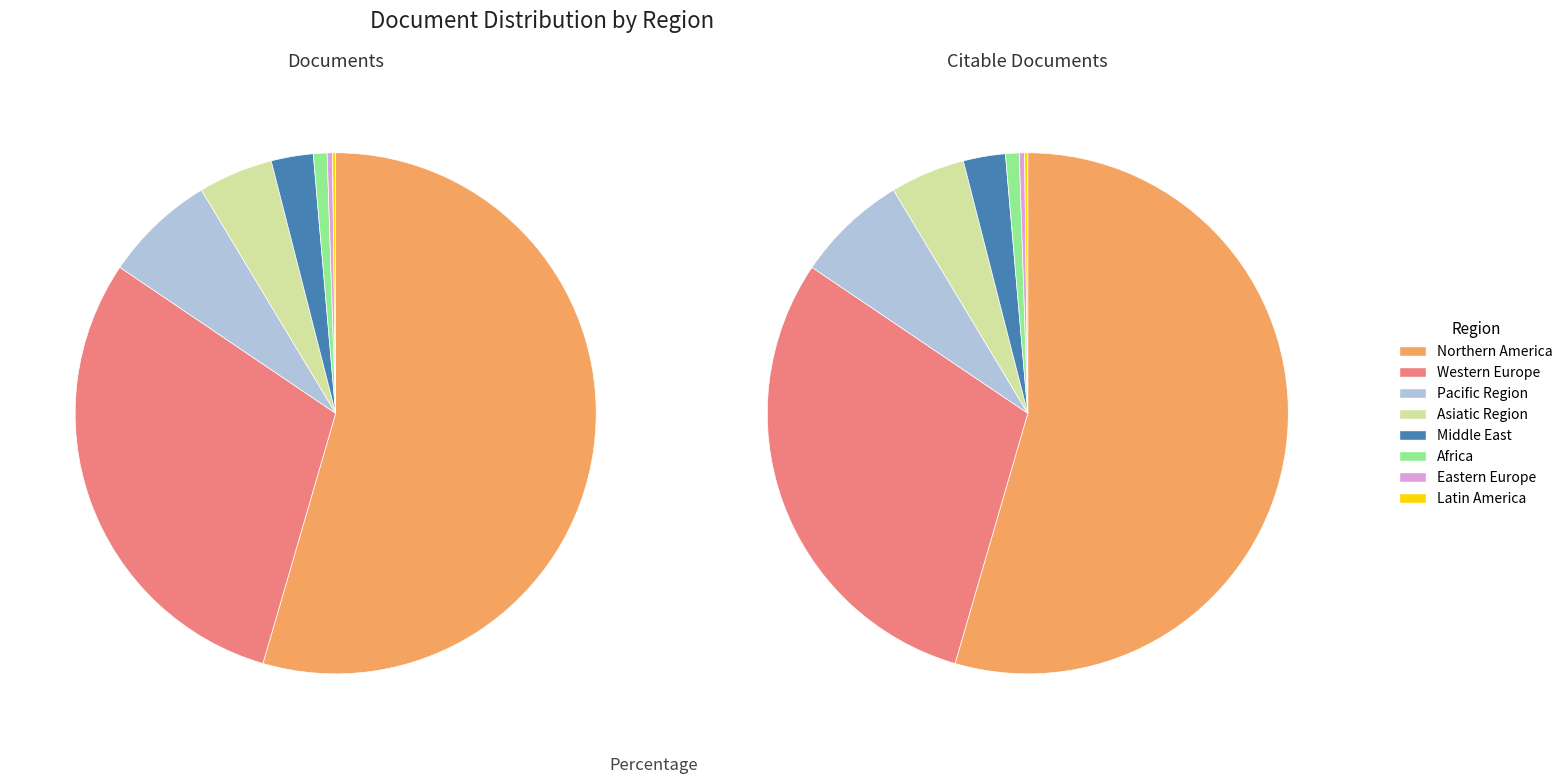

Is Northern America the majority of the pie?

Yes